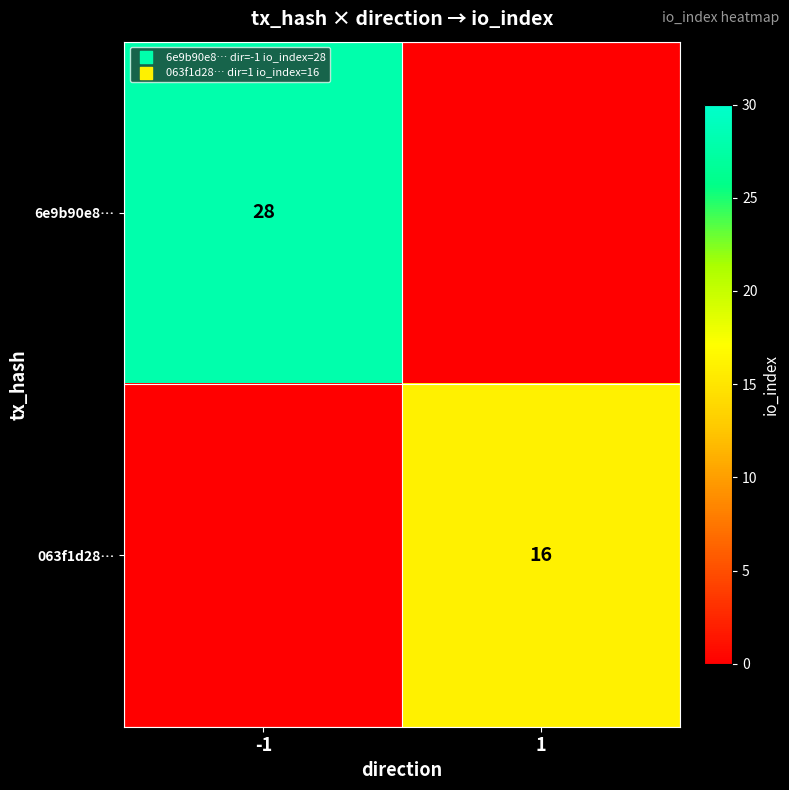

The 6e9b90e8… series shows 15 at -1. True or false?

False